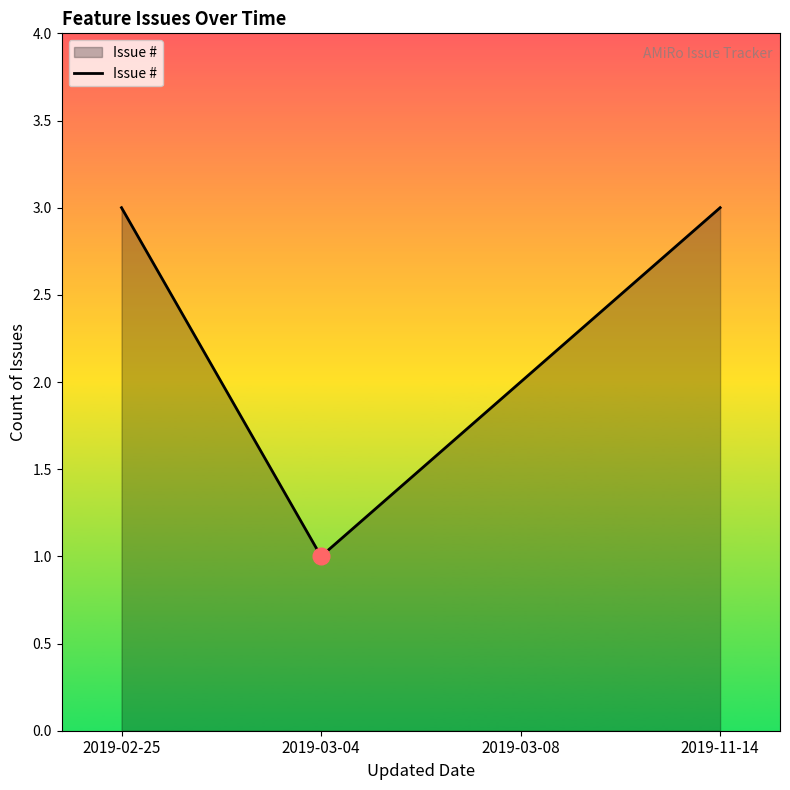

The value at 2019-02-25 is 1. True or false?

False